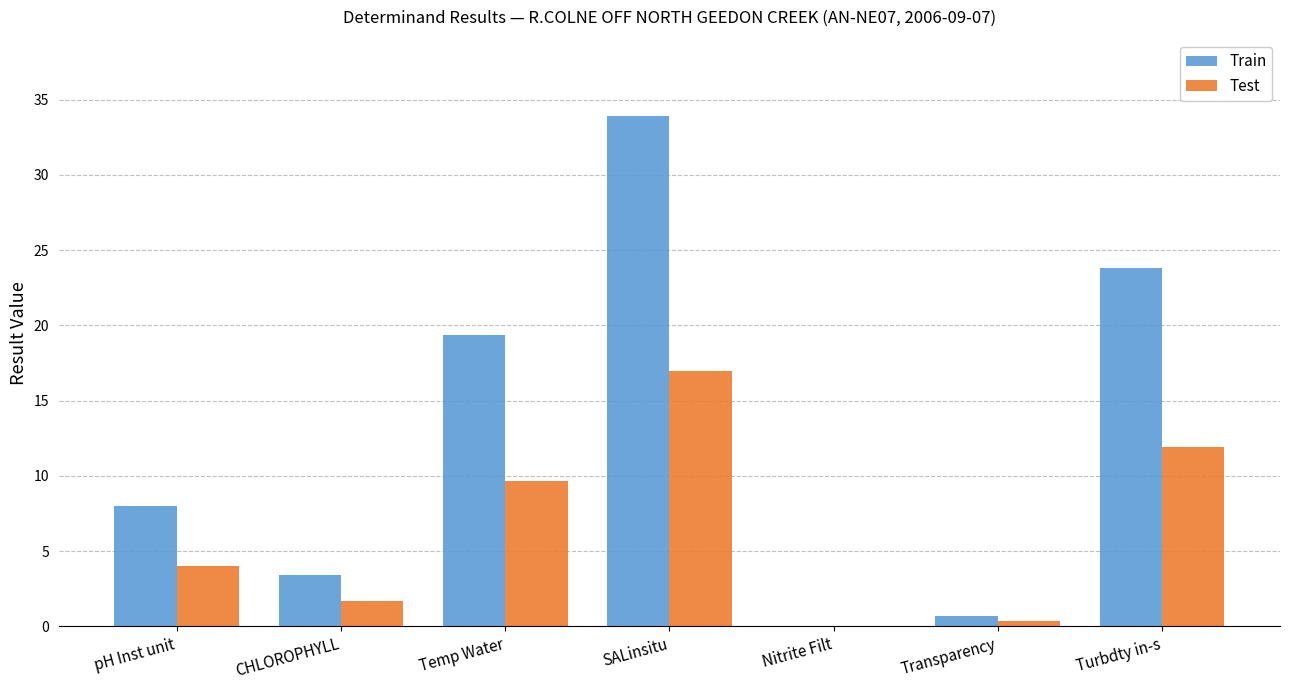

Is it true that Train equals 0.0 at Nitrite Filt?

True